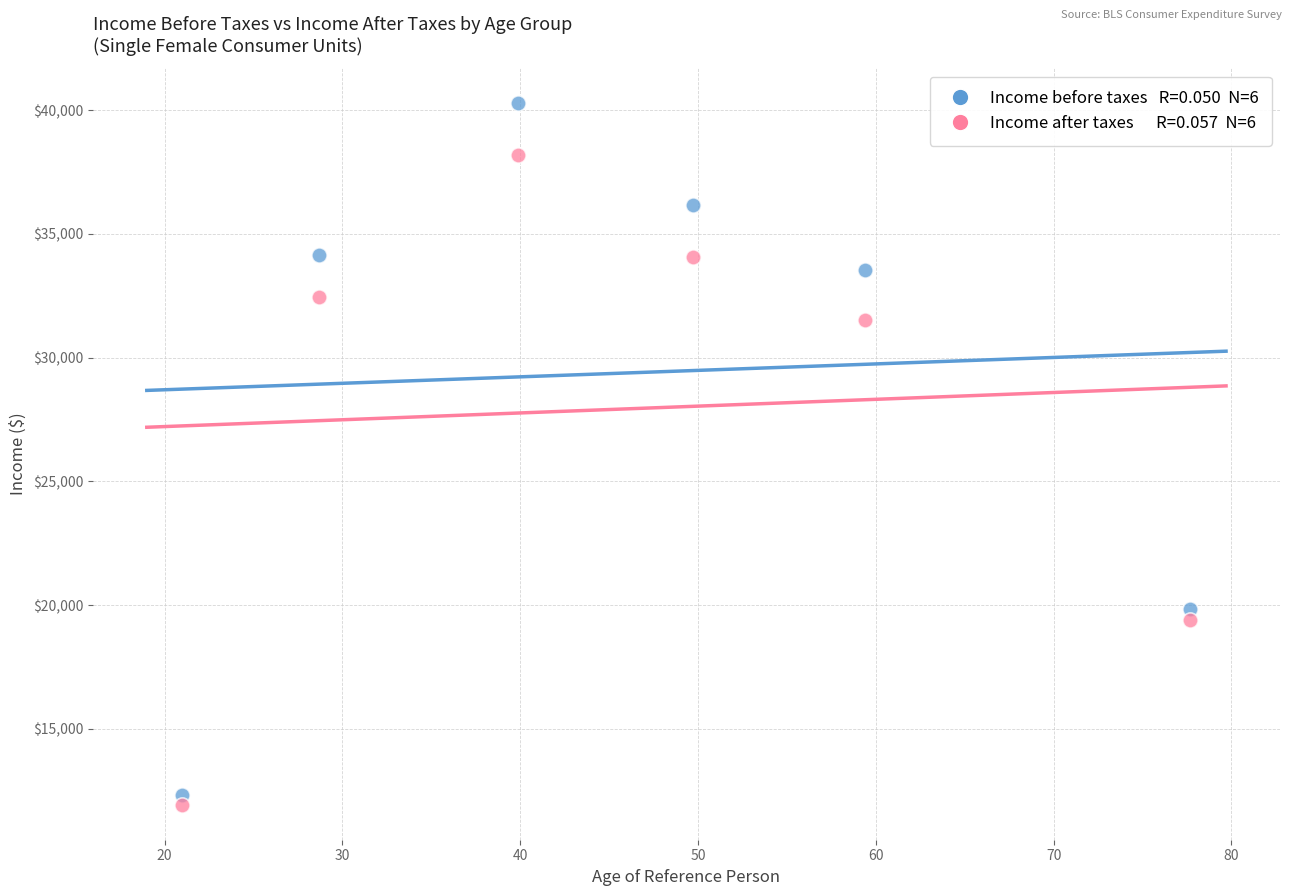

Across all series, what Y value is closest to 26104?

31538